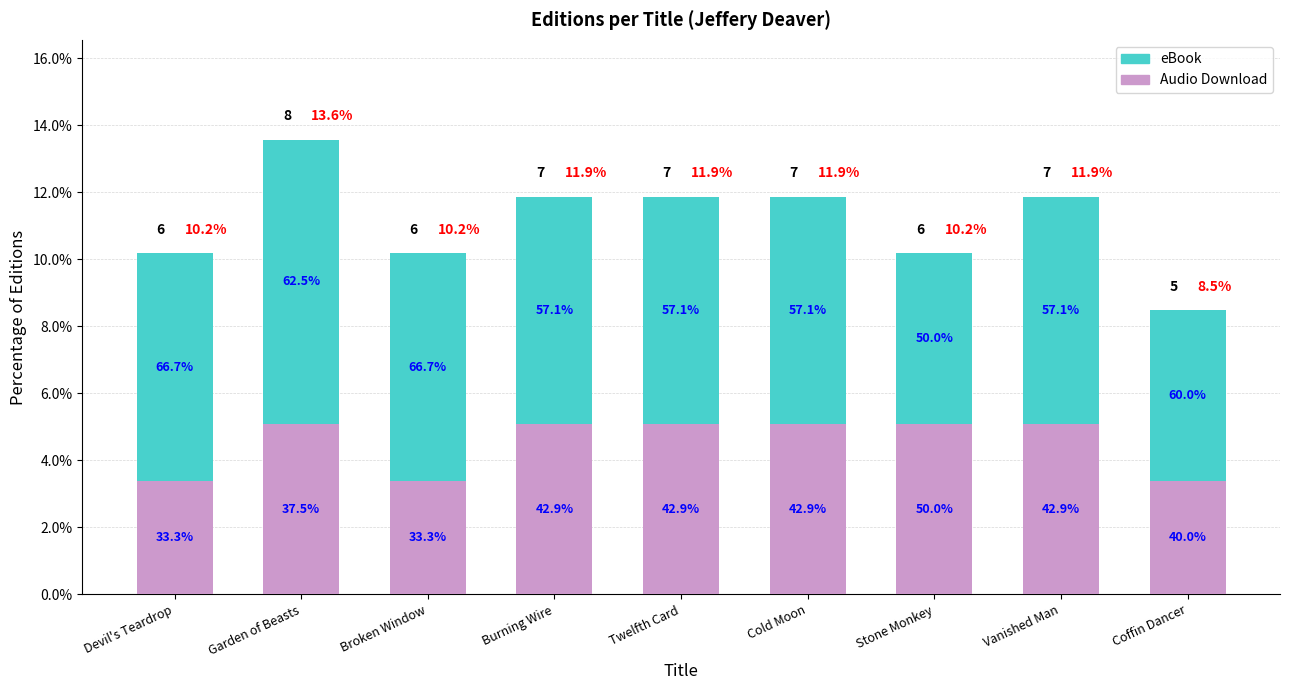

The eBook series shows 10.4 at Vanished Man. True or false?

False